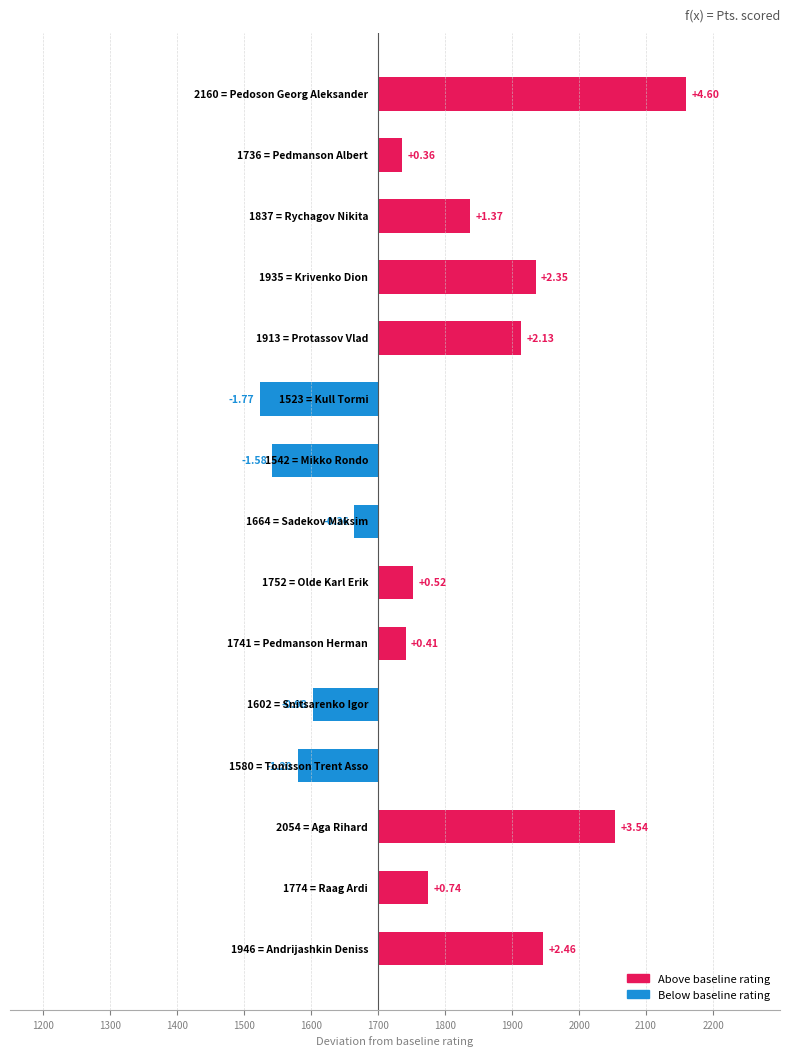

Are the bars horizontal?

Yes